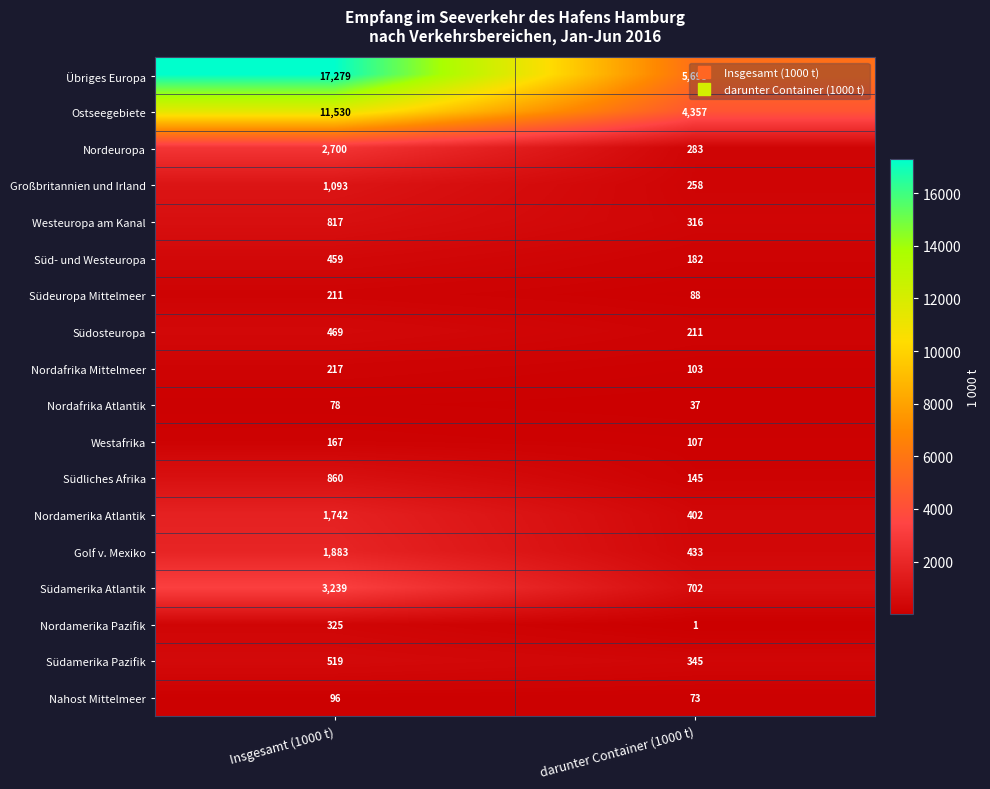

Which series has the widest spread of values?

Übriges Europa